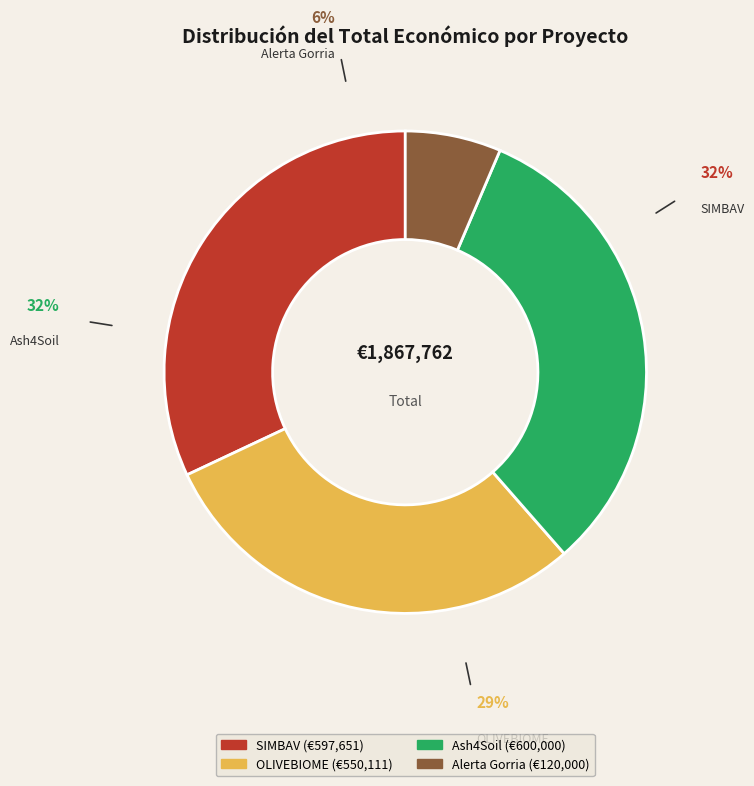

True or false: Alerta Gorria accounts for 6% of the total.

True